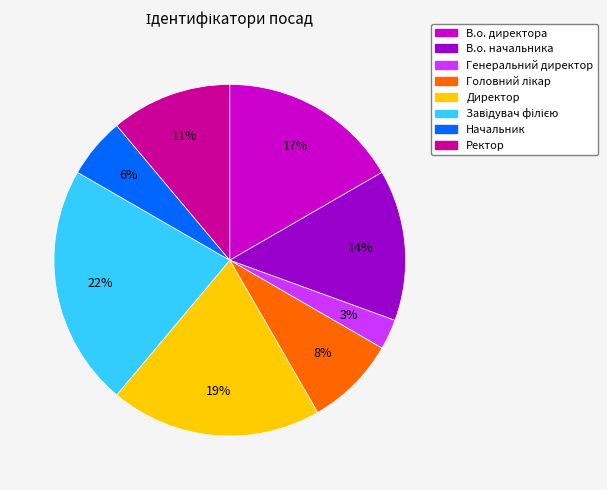

Does В.о. начальника represent more than half of the total?

No